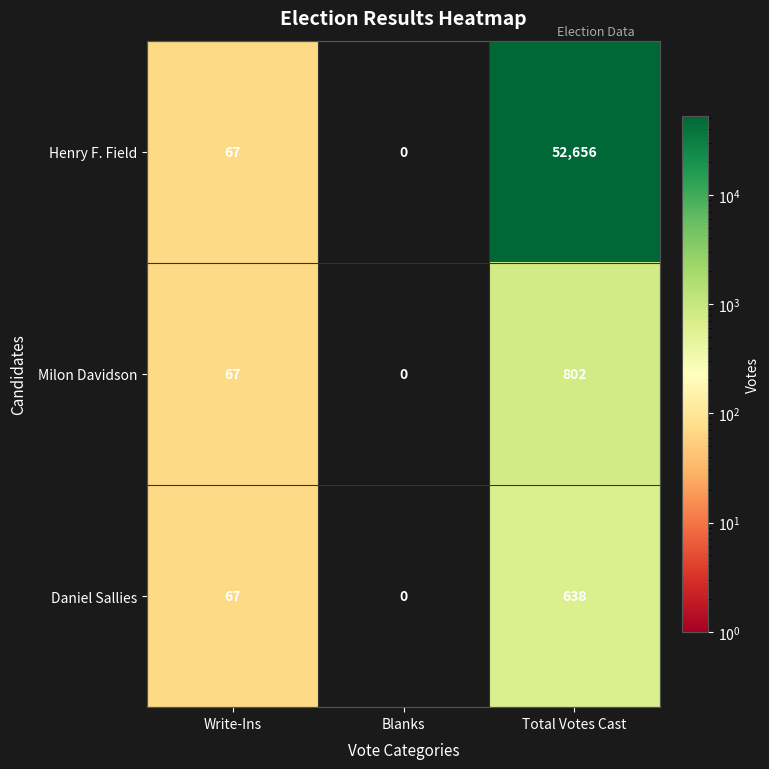

Which series changed the most between Write-Ins and Total Votes Cast?

Henry F. Field